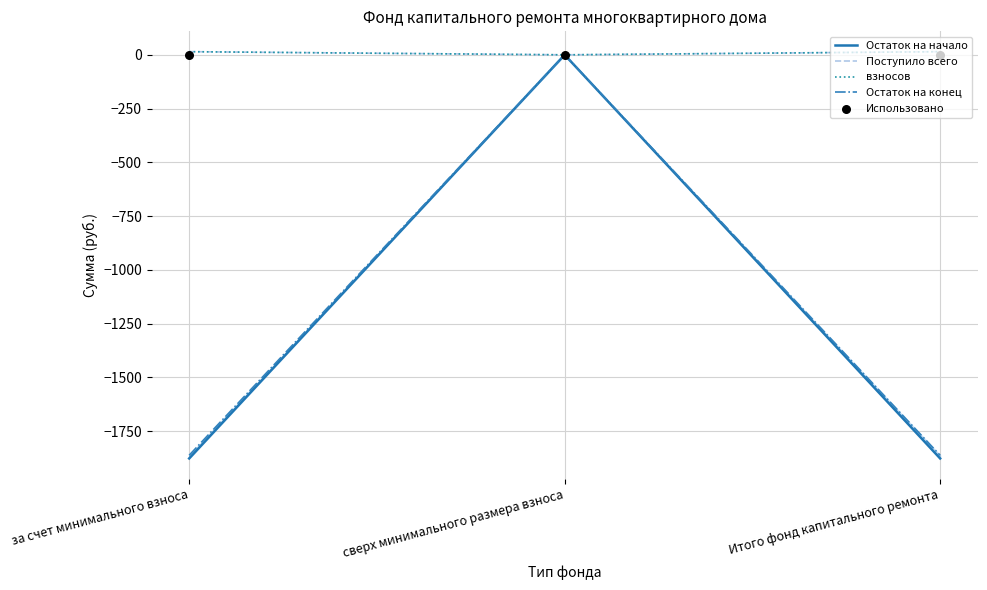

What are all the series names shown in the legend?

Остаток на начало, Поступило всего, взносов, Остаток на конец, Использовано